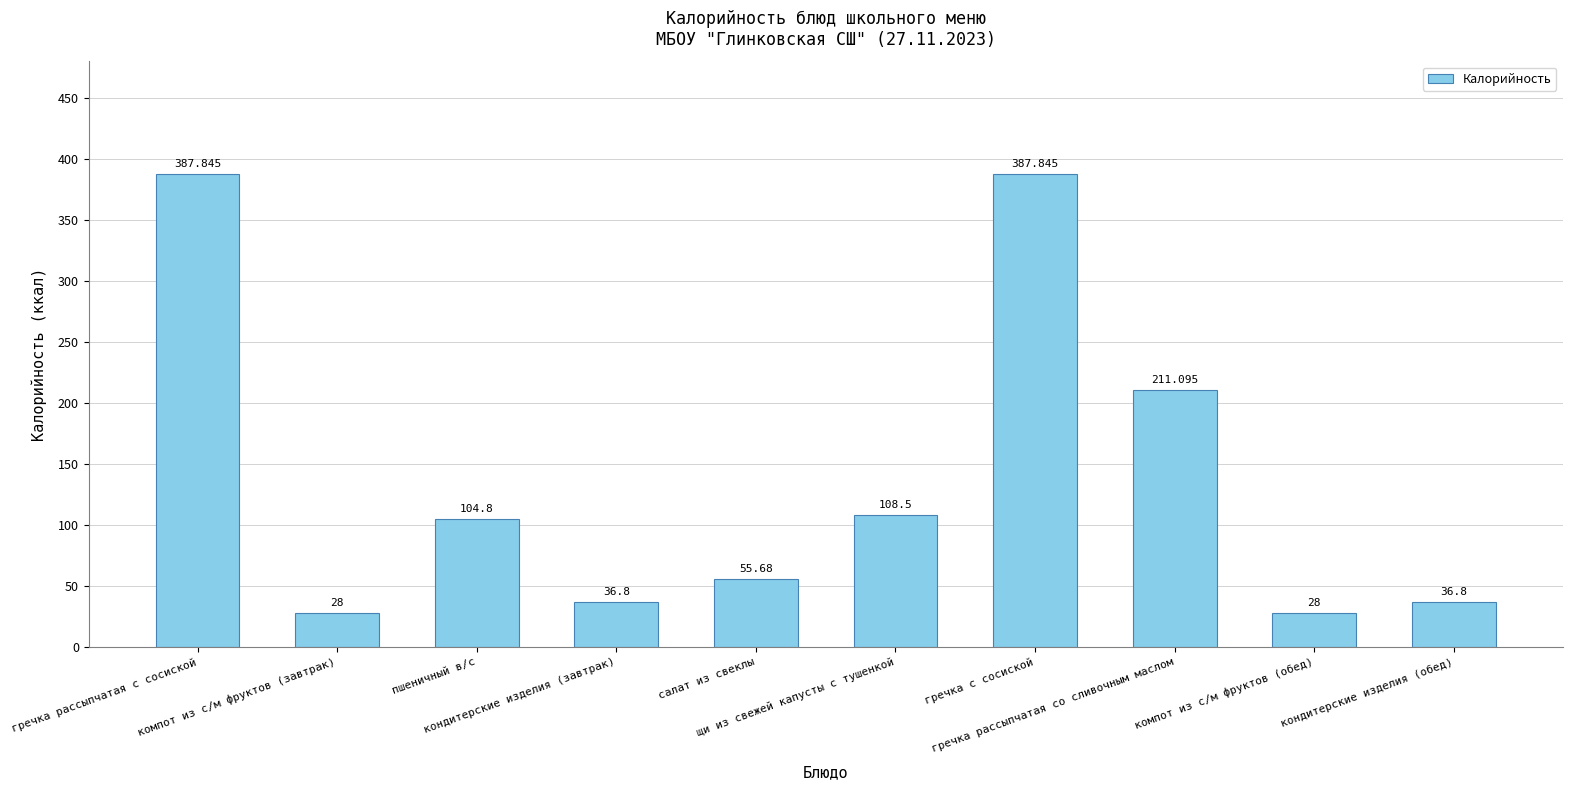

Between кондитерские изделия (завтрак) and гречка рассыпчатая со сливочным маслом, which is larger?

гречка рассыпчатая со сливочным маслом